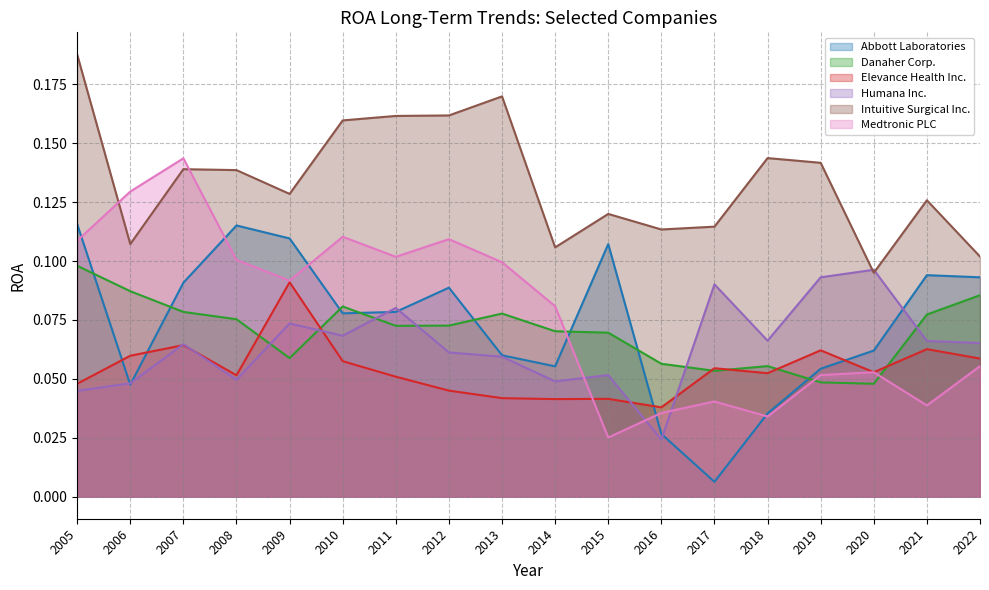

Where do Humana Inc. and Abbott Laboratories first cross each other?

2005 and 2006